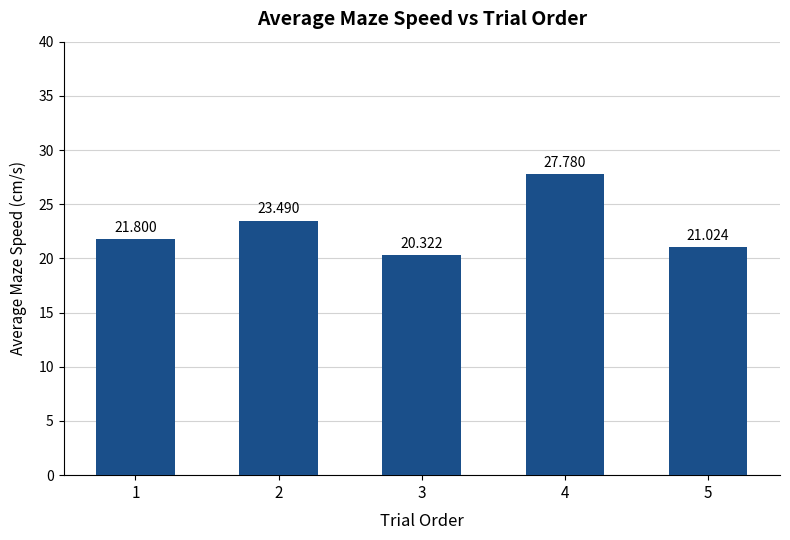

What is the average value?

22.9